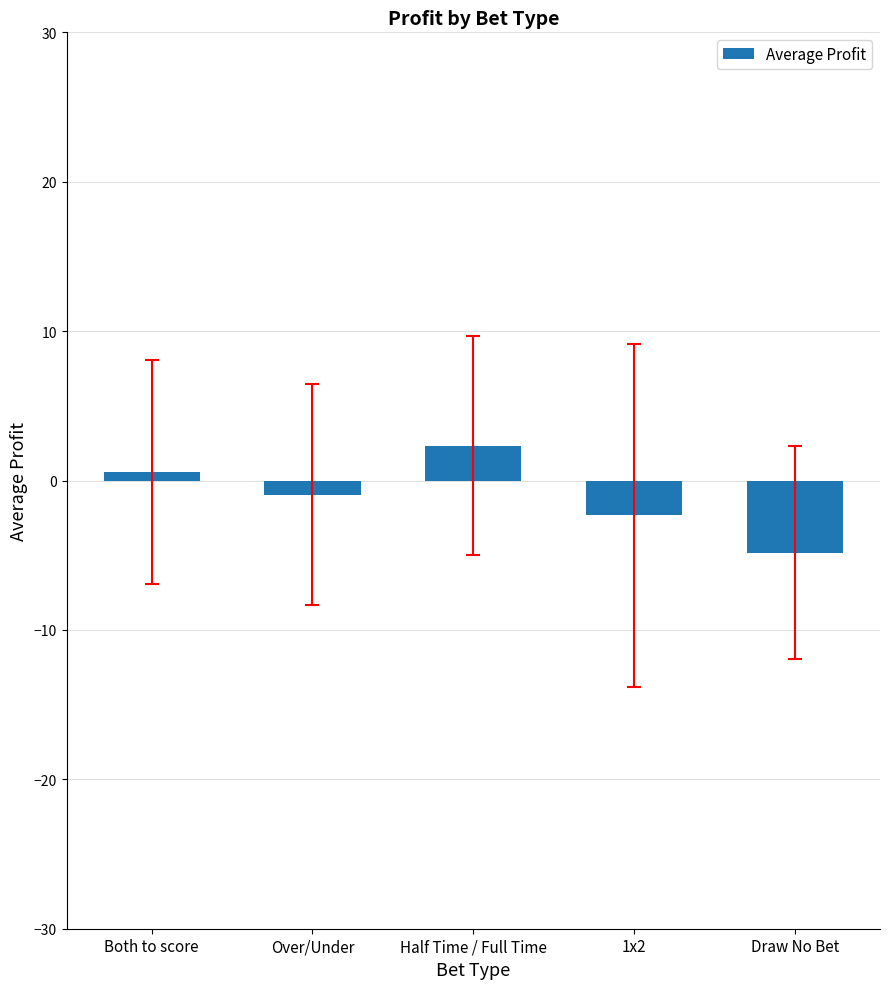

Rank the categories by value from lowest to highest.

Draw No Bet, 1x2, Over/Under, Both to score, Half Time / Full Time